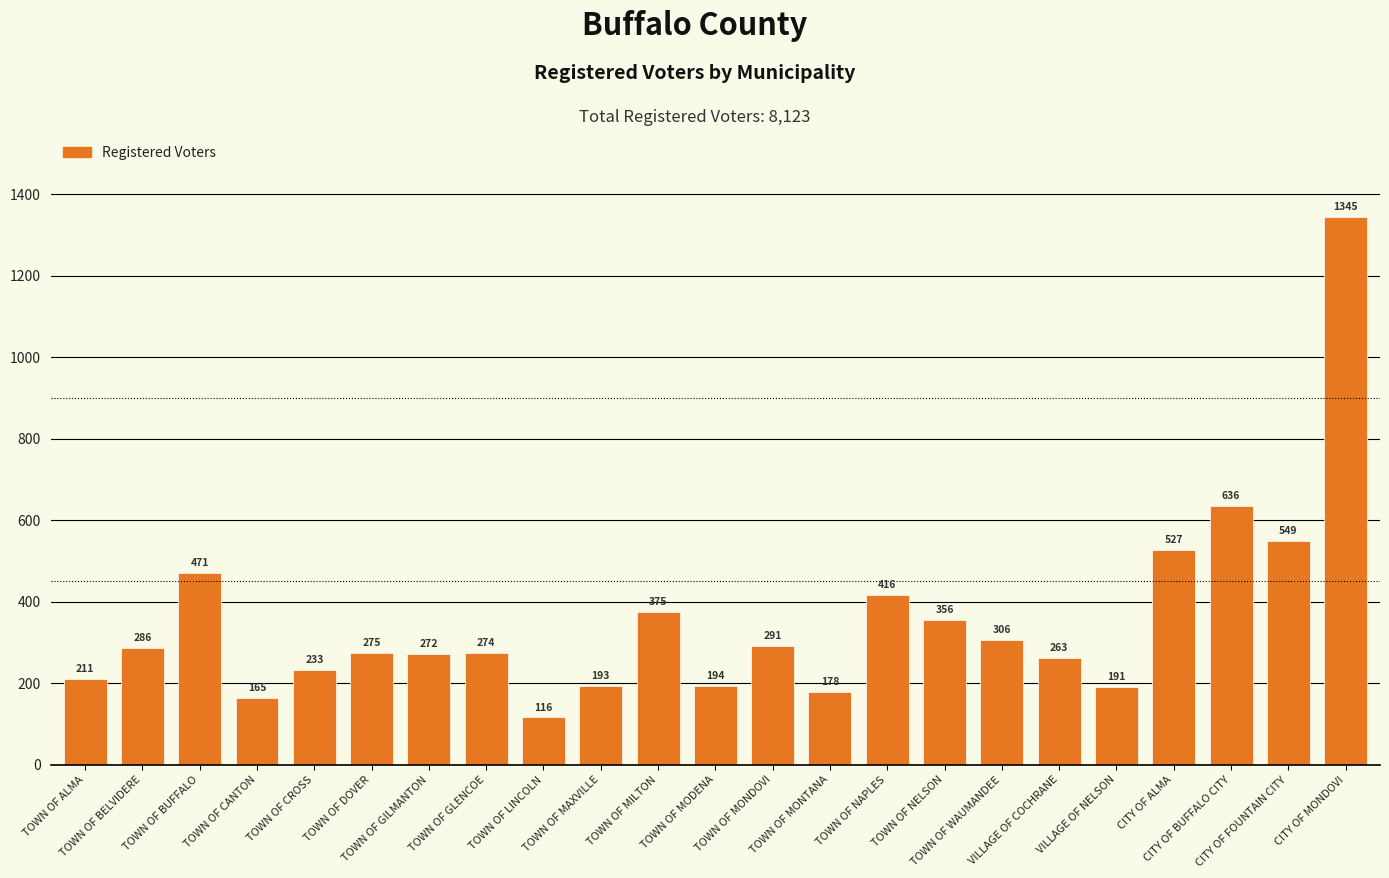

What is the minimum value shown in the chart?

116